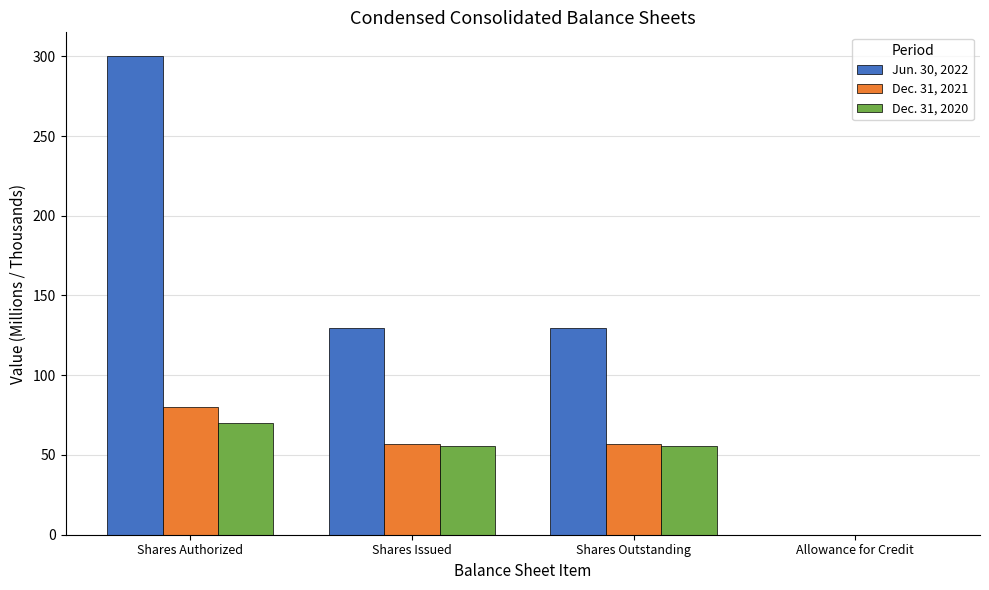

Which series has the largest total across all categories?

Jun. 30, 2022